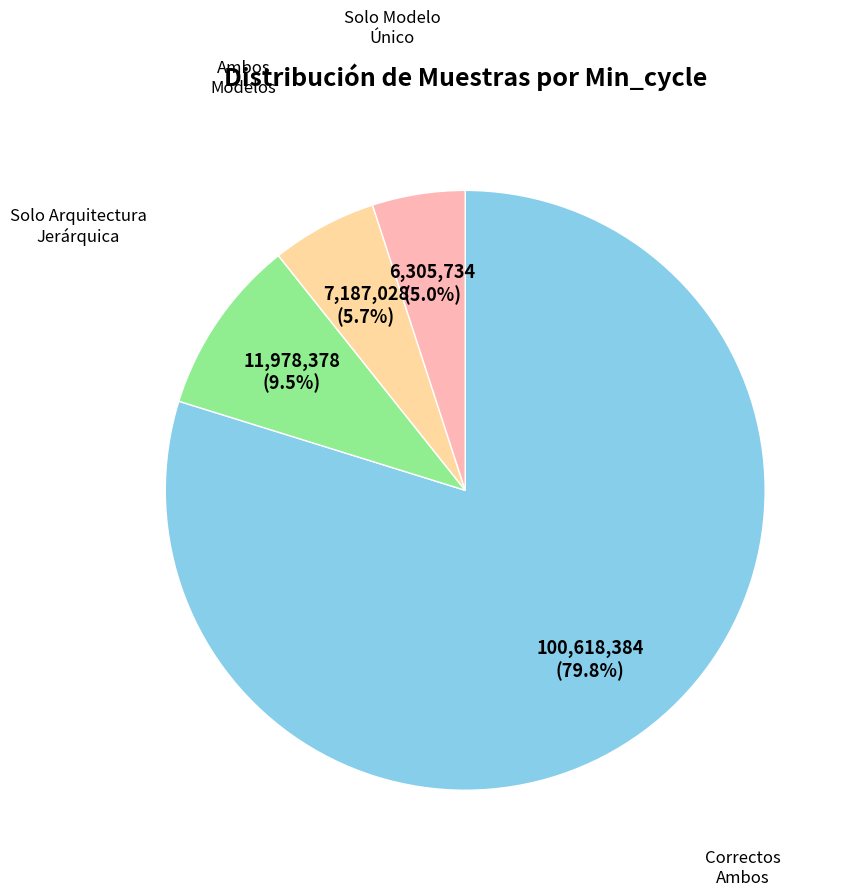

Is there any slice that represents more than half of the pie?

Yes